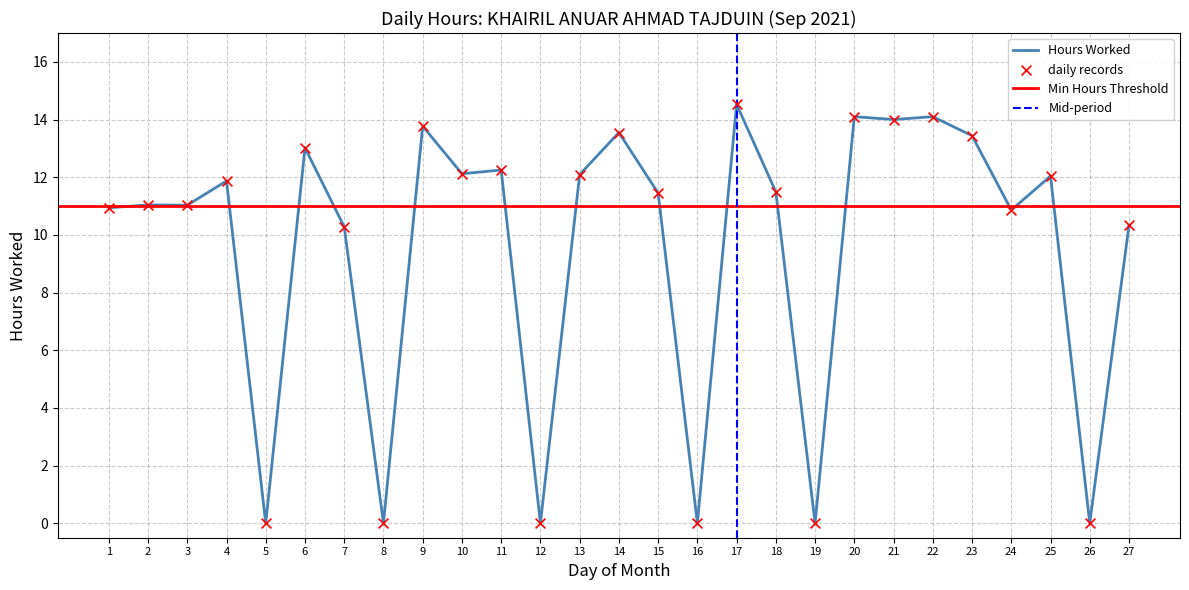

What is the change in value from 1 to 26?

-10.9